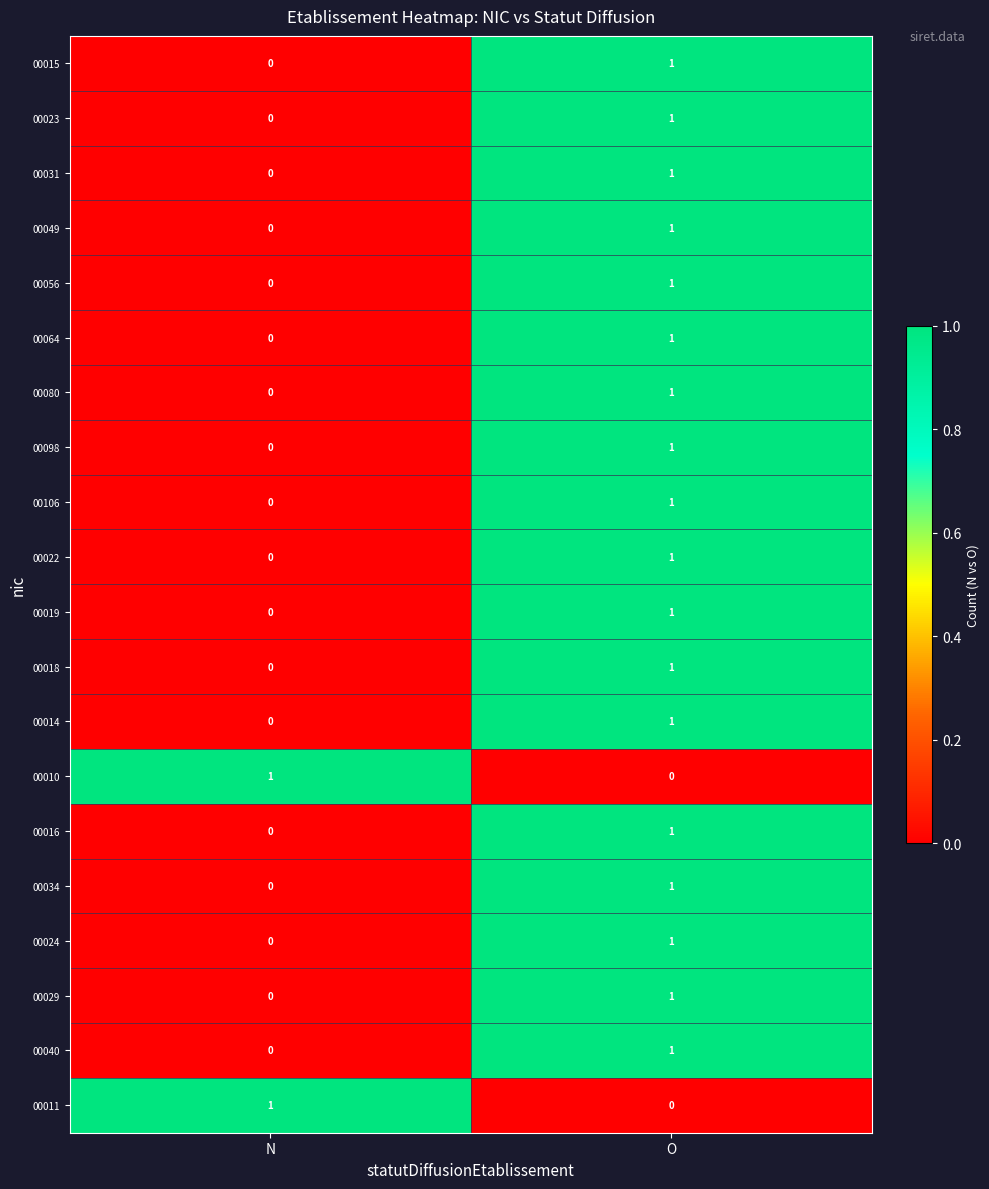

At which category is the sum across all series the highest?

O